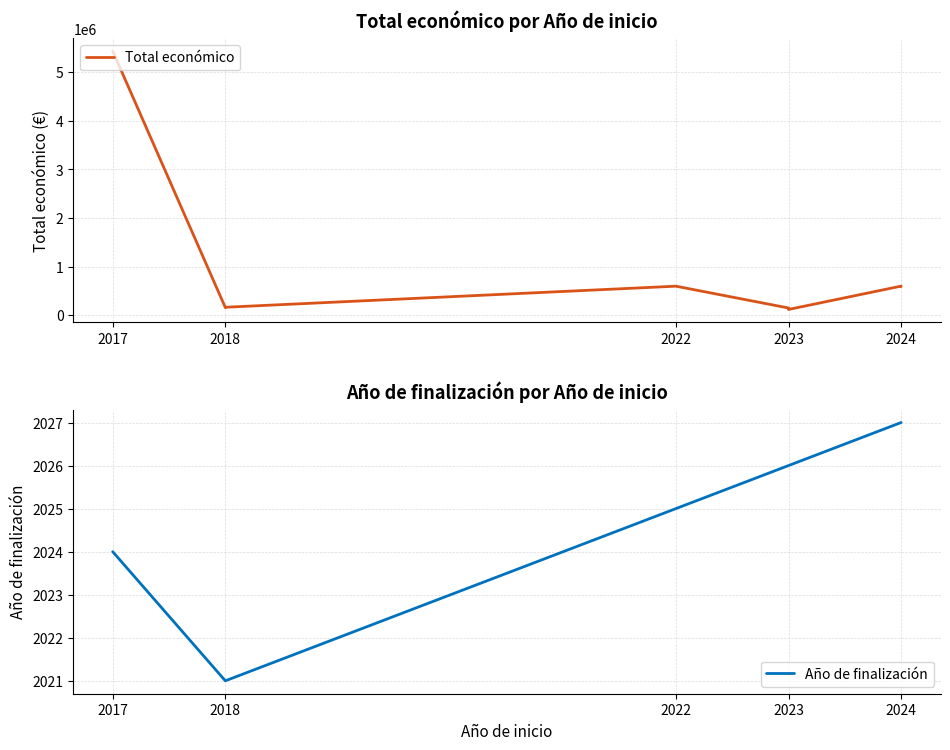

True or false: Año de finalización and Total económico cross at least once.

False